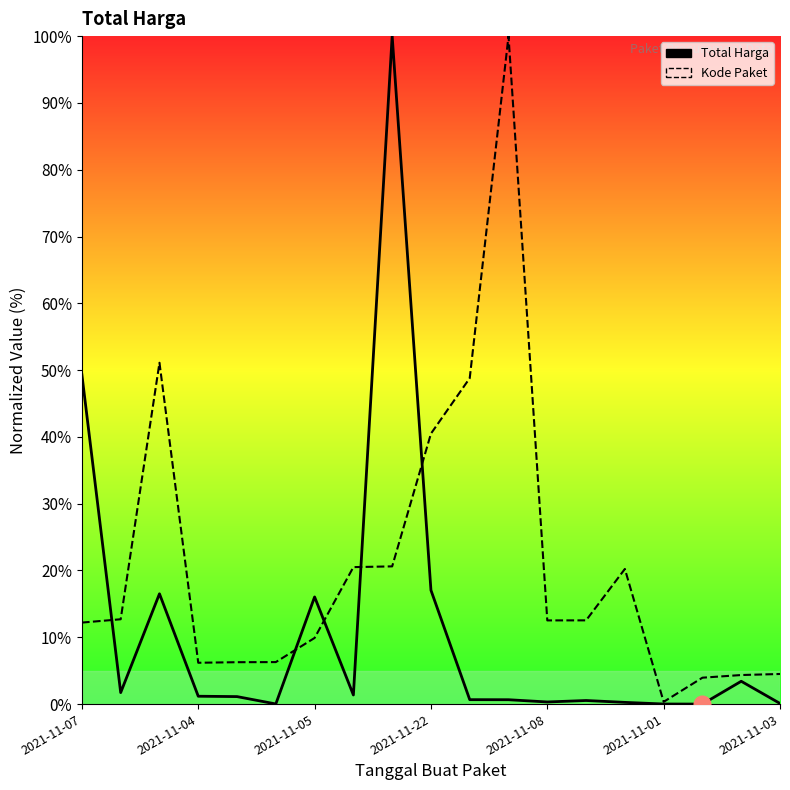

Where is Total Harga nearest to the value 50?

2021-11-07